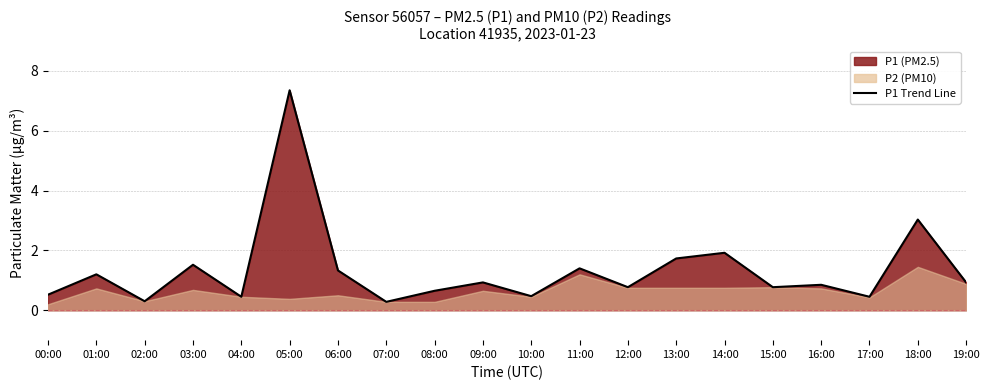

The chart shows a value of 0.5 at 07:00. True or false?

False